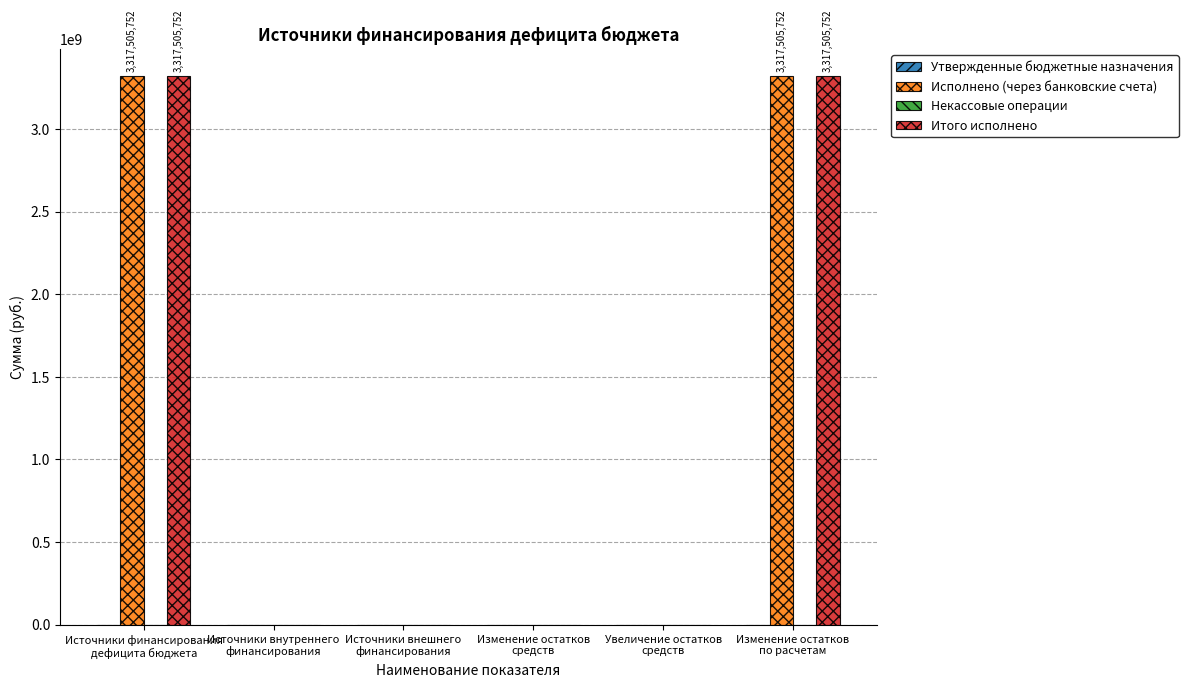

What is the maximum value shown in the chart?

3317505752